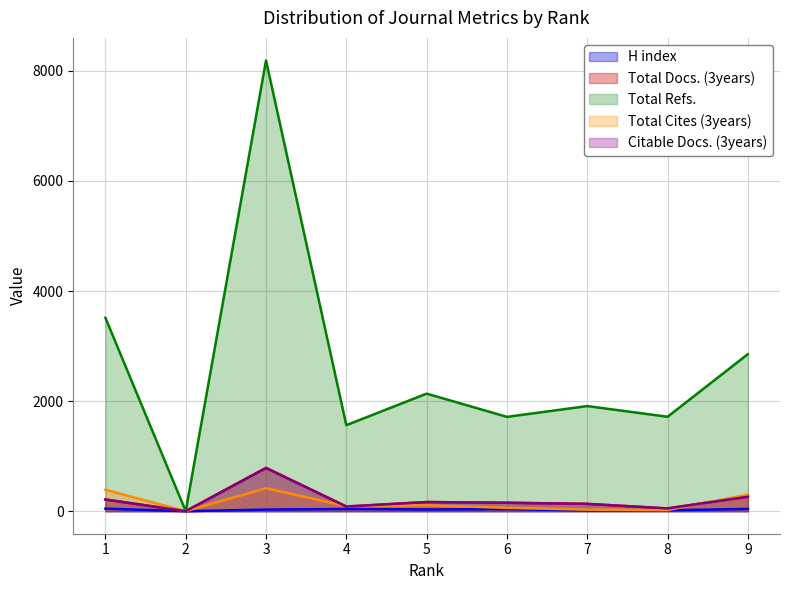

Which series has the largest total across all categories?

Total Refs.